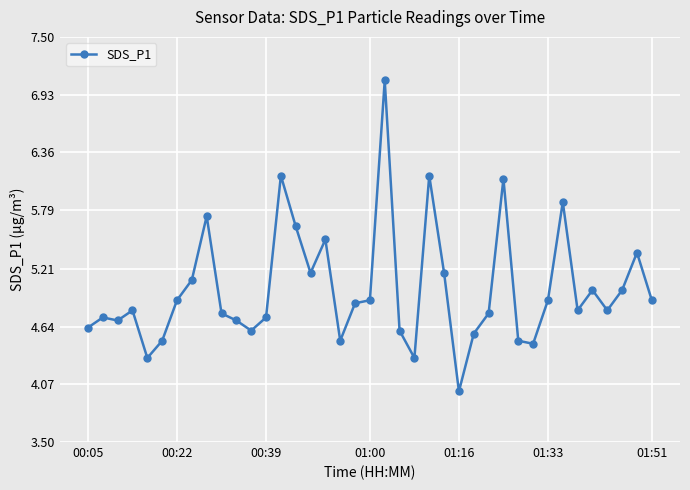

What is the smallest value displayed?

4.0